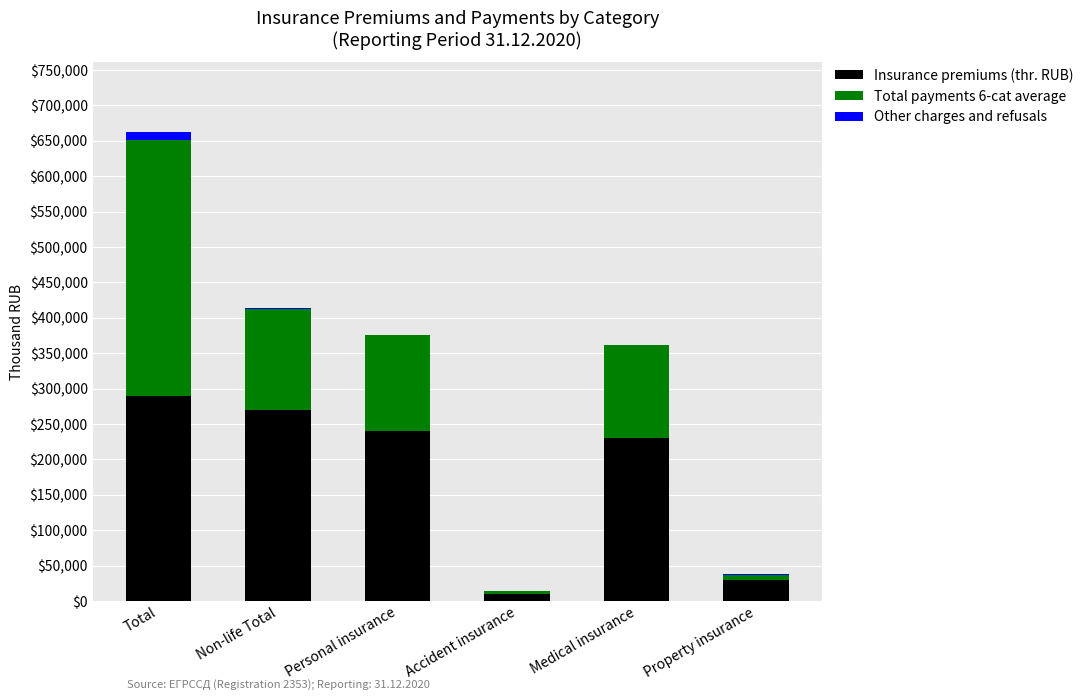

Is it true that Insurance premiums (thr. RUB) equals 472321.8 at Non-life Total?

False